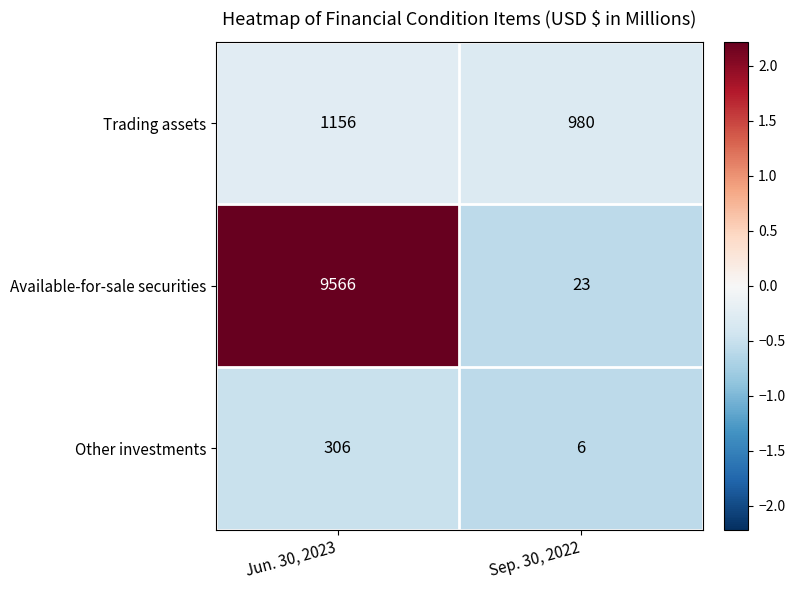

Is it true that Other investments equals 95 at Jun. 30, 2023?

False